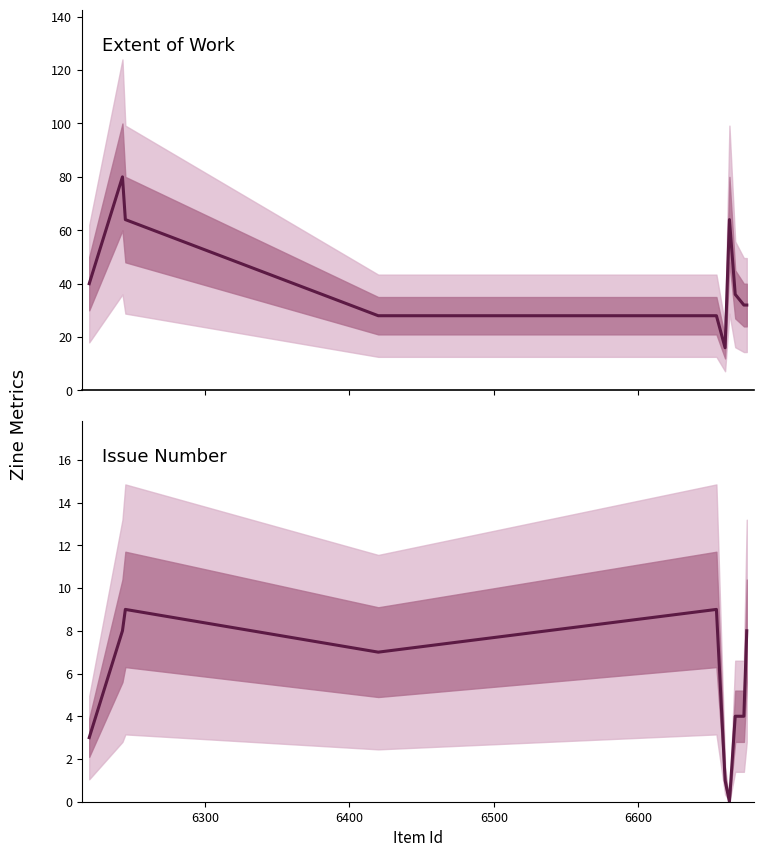

Reading right to left, transcribe all the data shown in this chart.

Extent of Work: 32	32	36	64	16	28	28	64	80	40
Issue: 8	4	4	0	1	9	7	9	8	3